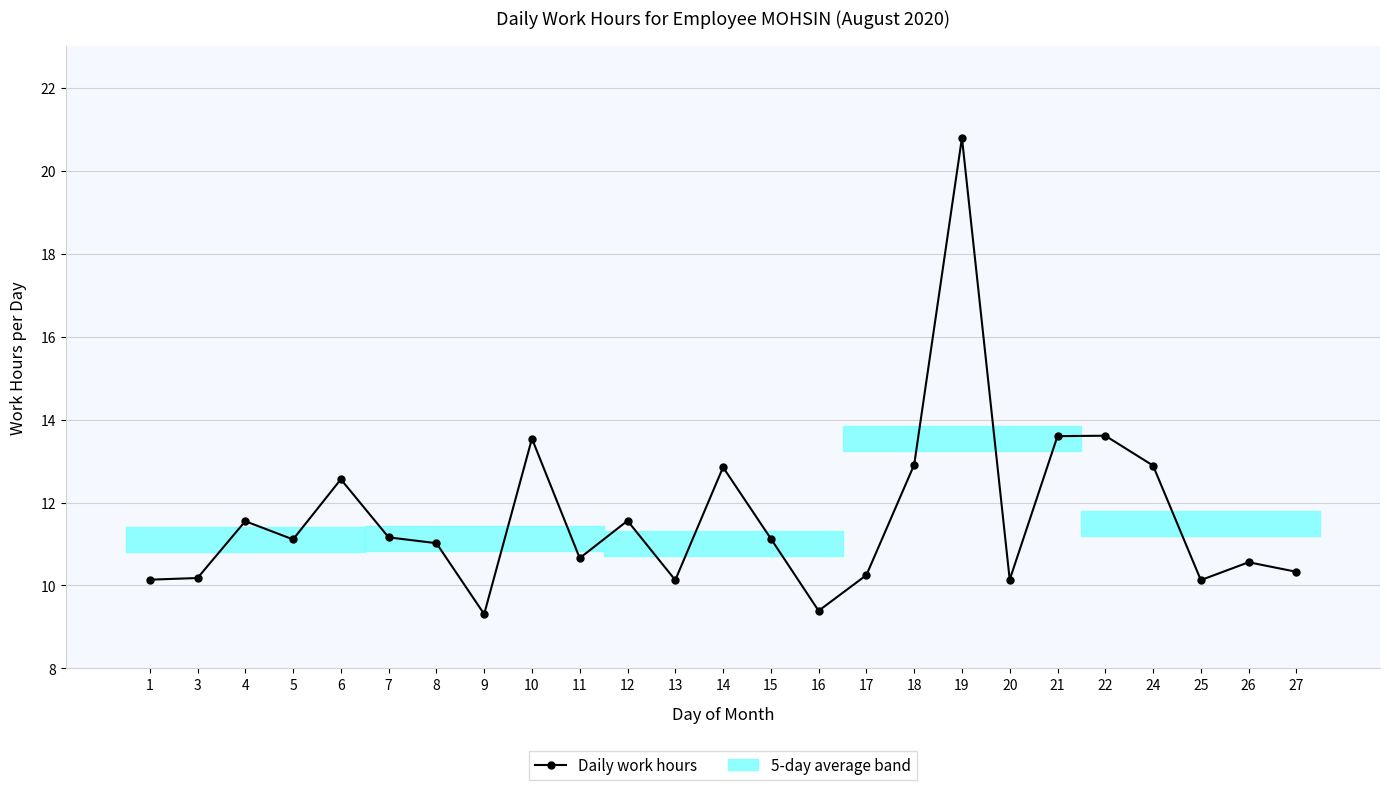

At which category does the chart reach its peak across all series?

19